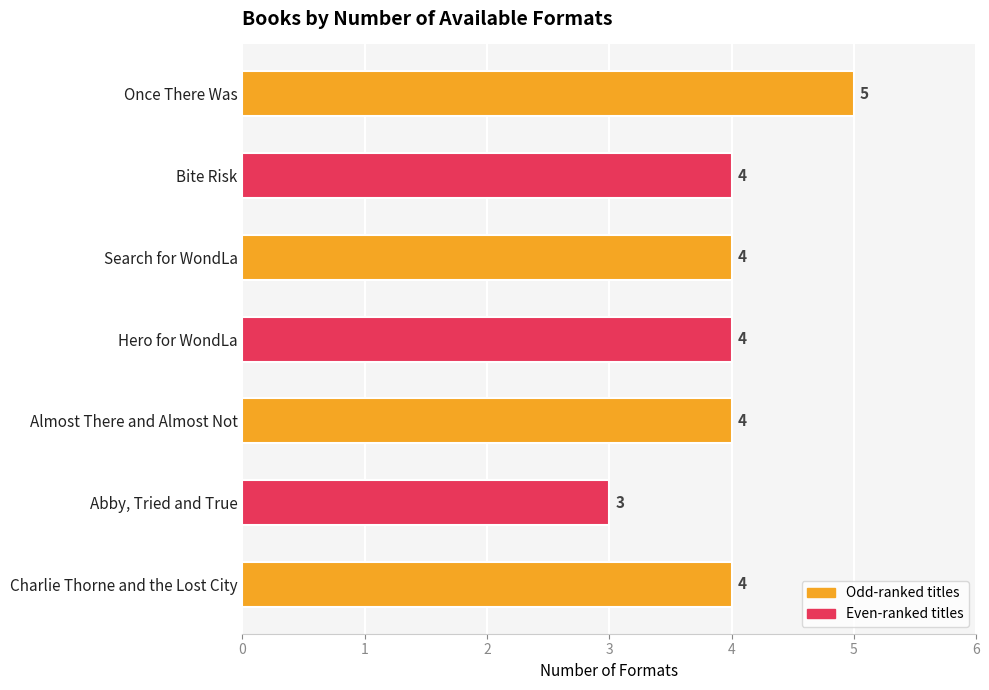

Reading top to bottom, what are all the values shown in this chart?

5	4	4	4	4	3	4